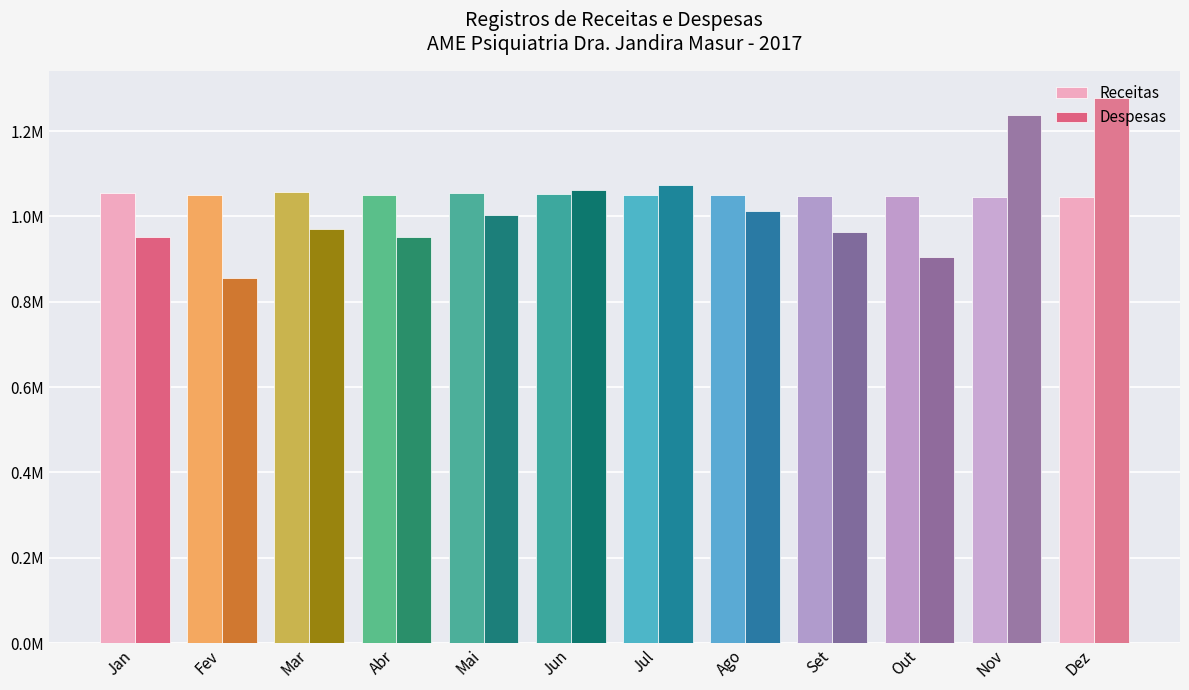

What are all the series names shown in the legend?

Receitas, Despesas